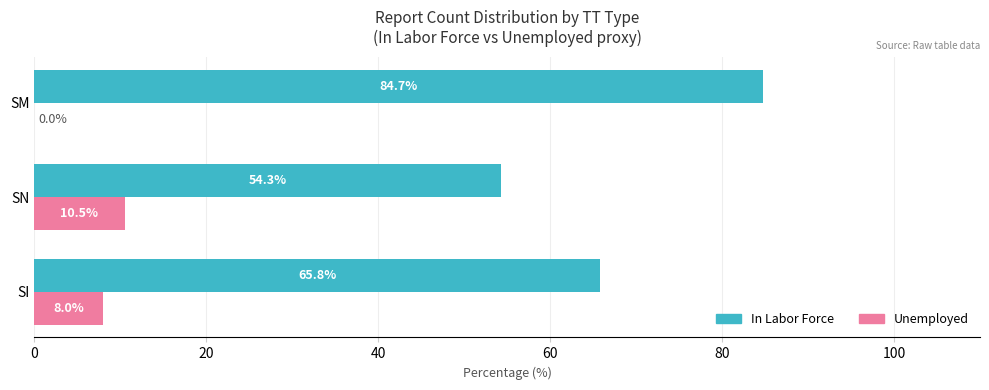

Is the value of In Labor Force at SM greater than the value of Unemployed at SN?

Yes